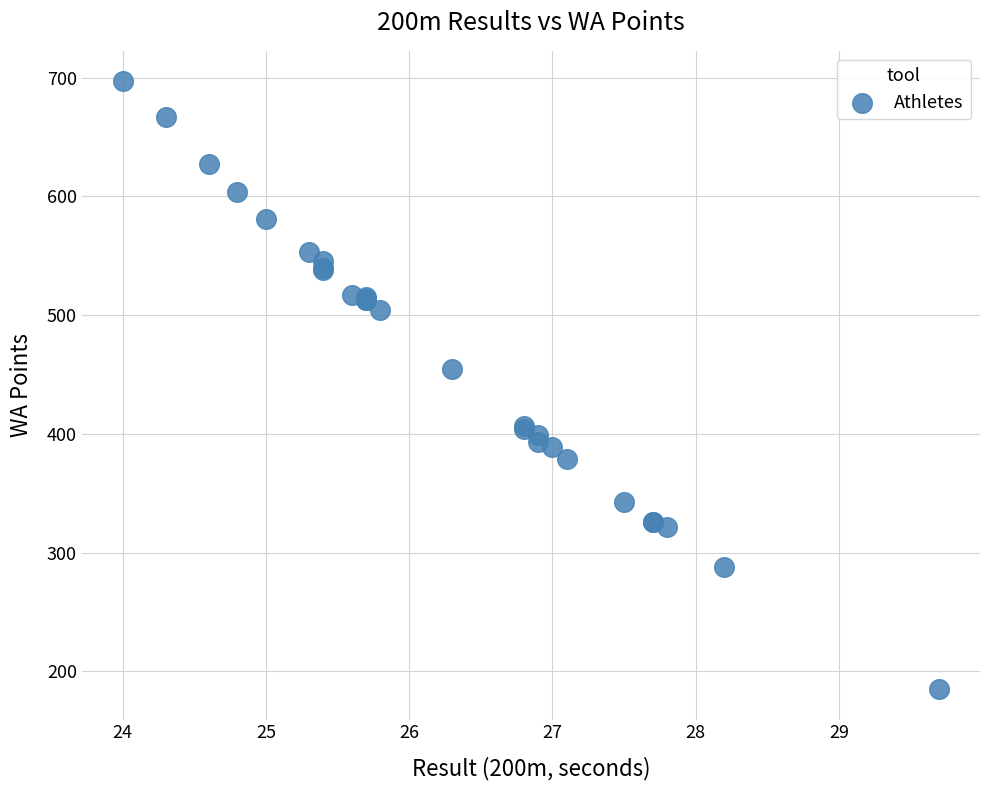

What Y value in the scatter plot is closest to 441?

455